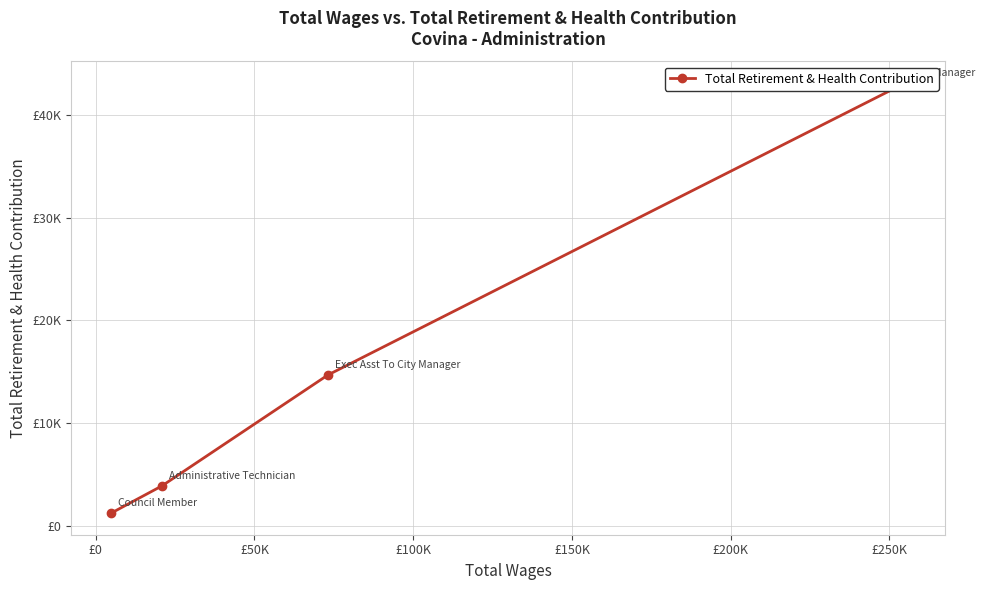

How many data points are less than 14708?

2